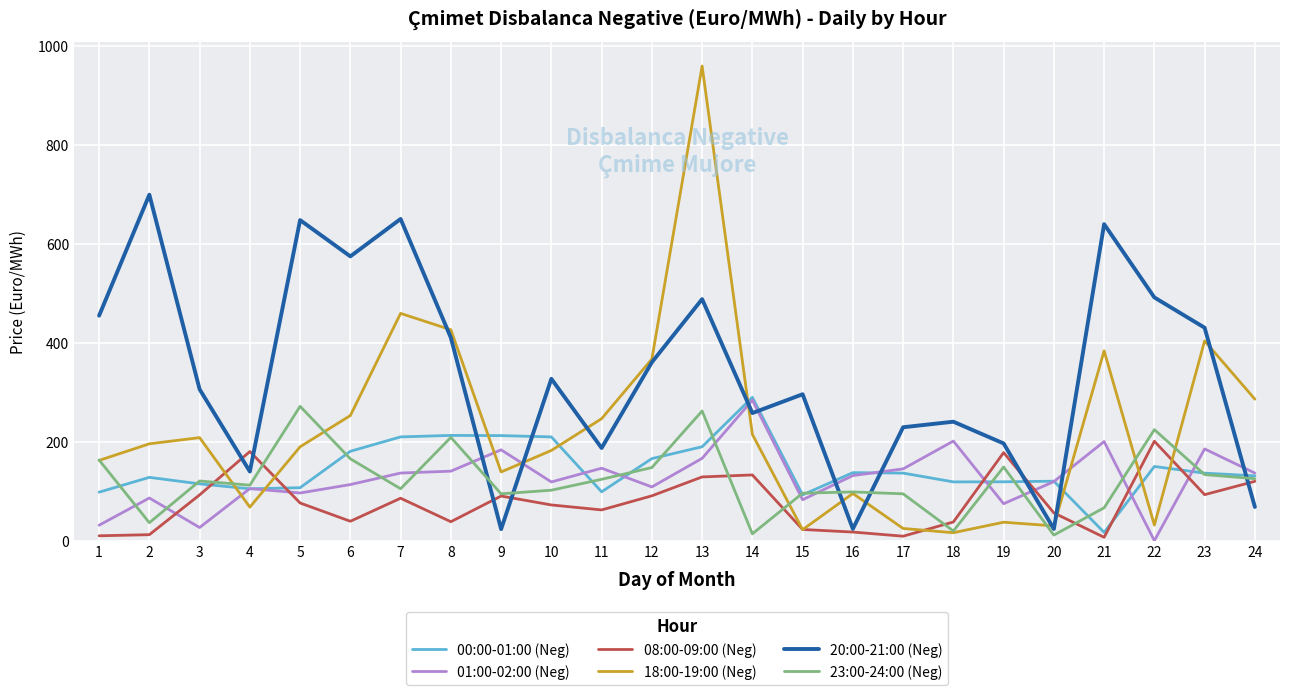

Is it true that 00:00-01:00 (Neg) equals 104.9 at 4?

True